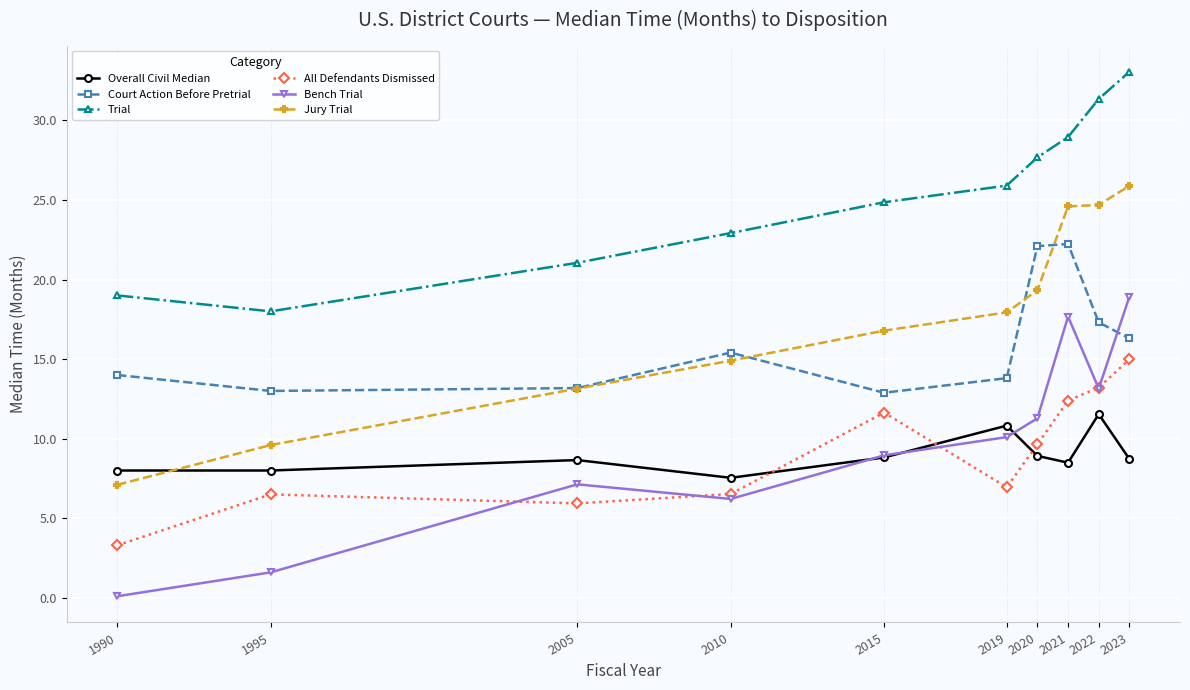

At which label does Trial reach its minimum?

1995